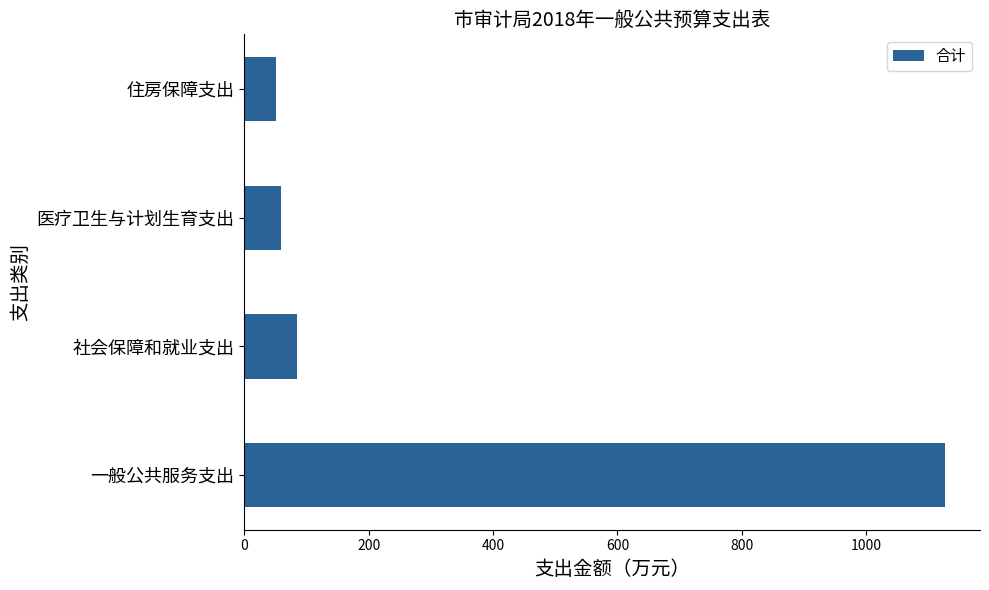

What is the greatest value displayed?

1126.5